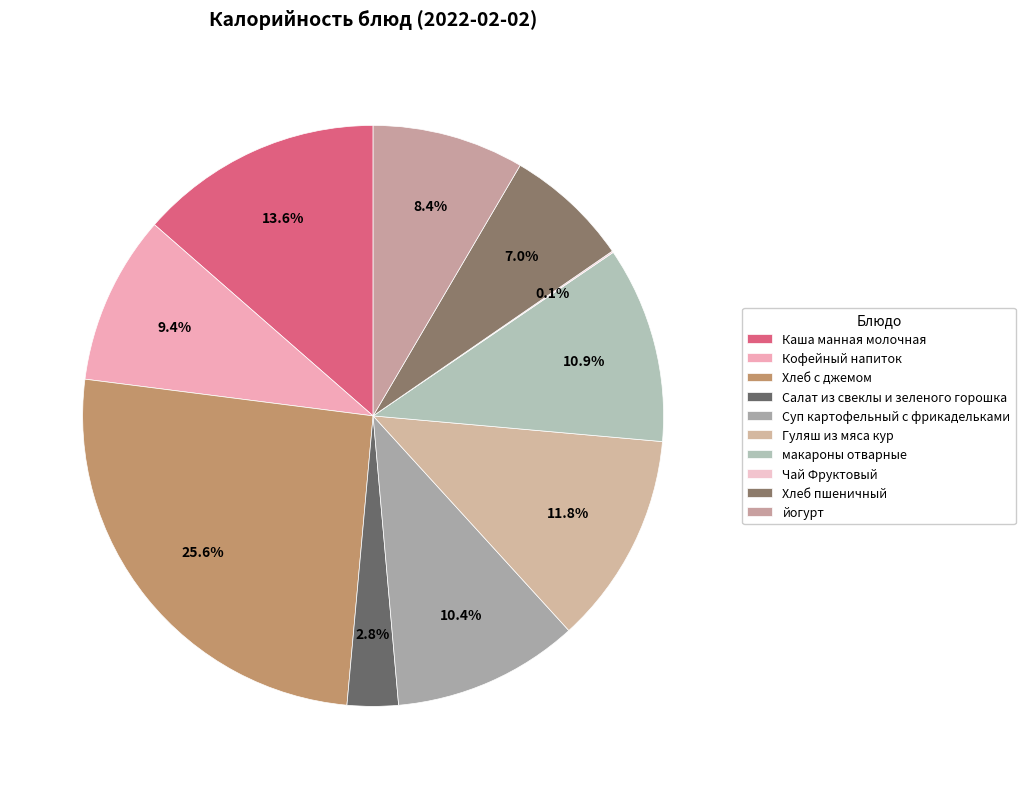

To the nearest percent, what is the difference between the largest and smallest slice percentages?

25%